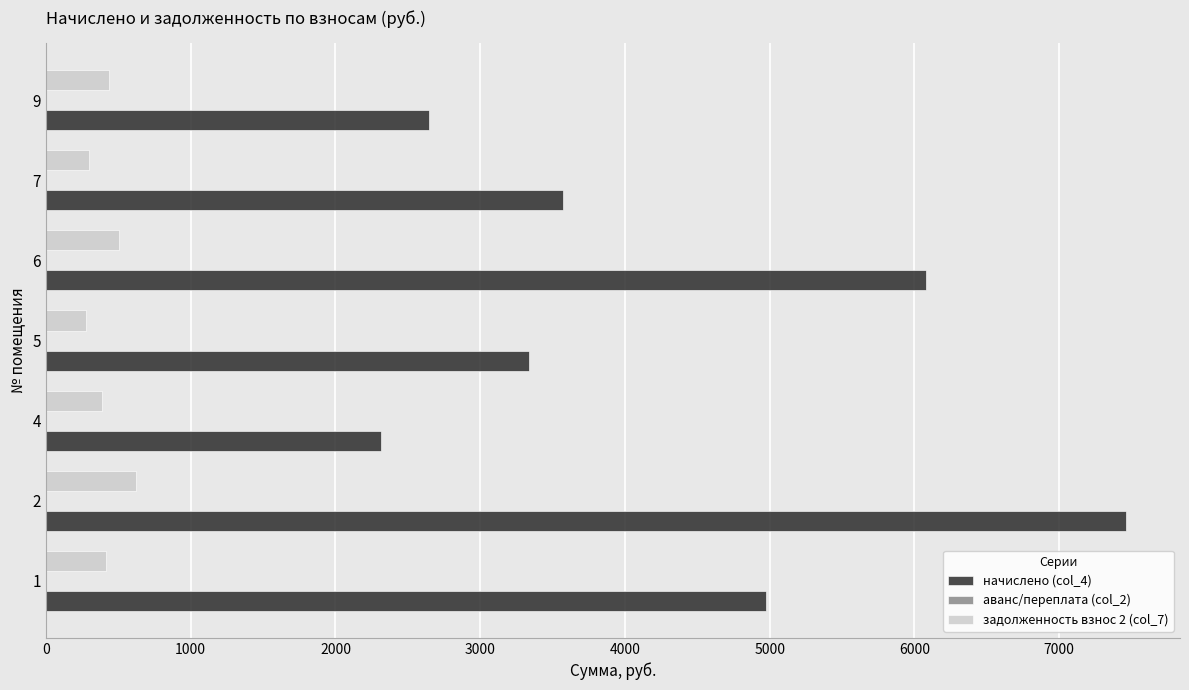

The value of задолженность взнос 2 (col_7) at 1 is 414.5. True or false?

True